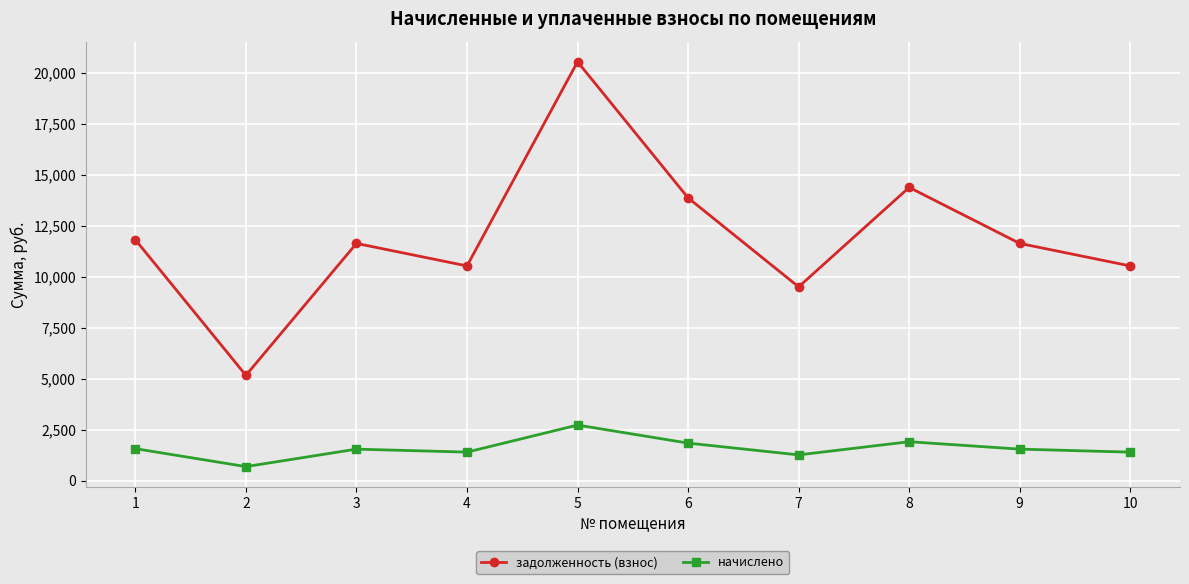

True or false: задолженность (взнос) and начислено intersect in this chart.

False